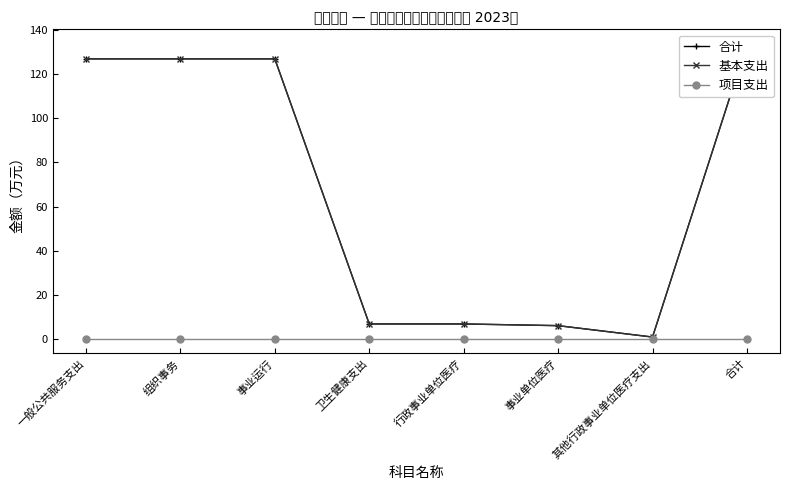

List the series in order of their peak value, lowest first.

项目支出, 合计, 基本支出